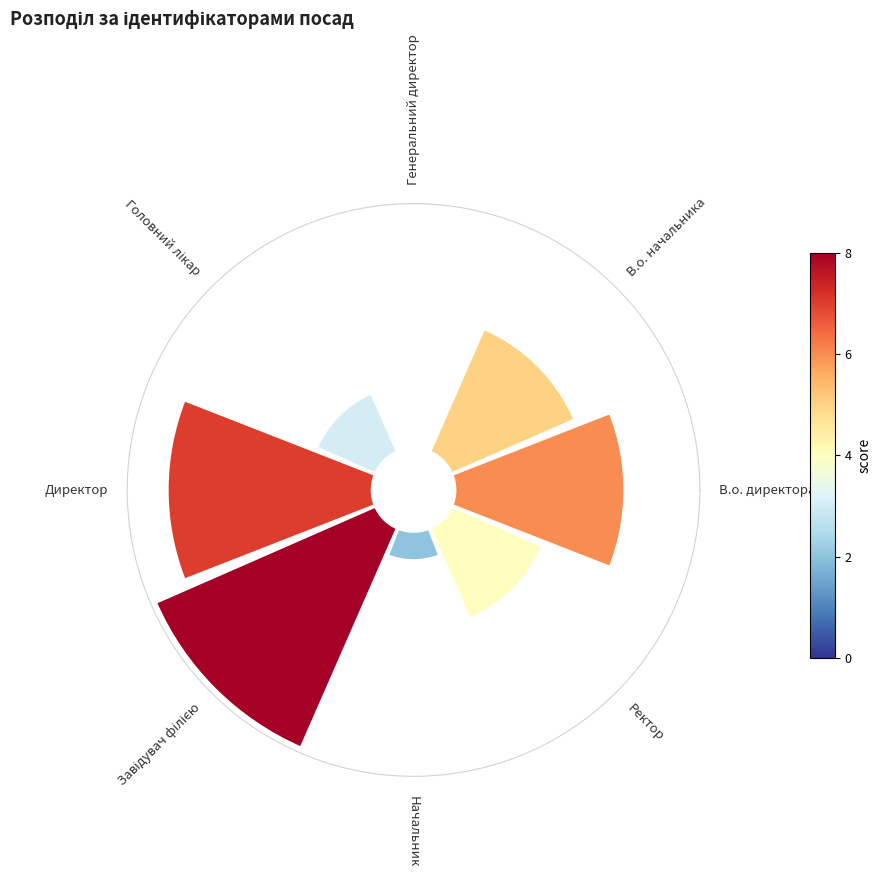

To the nearest percent, what is the difference between the largest and smallest slice percentages?

19%